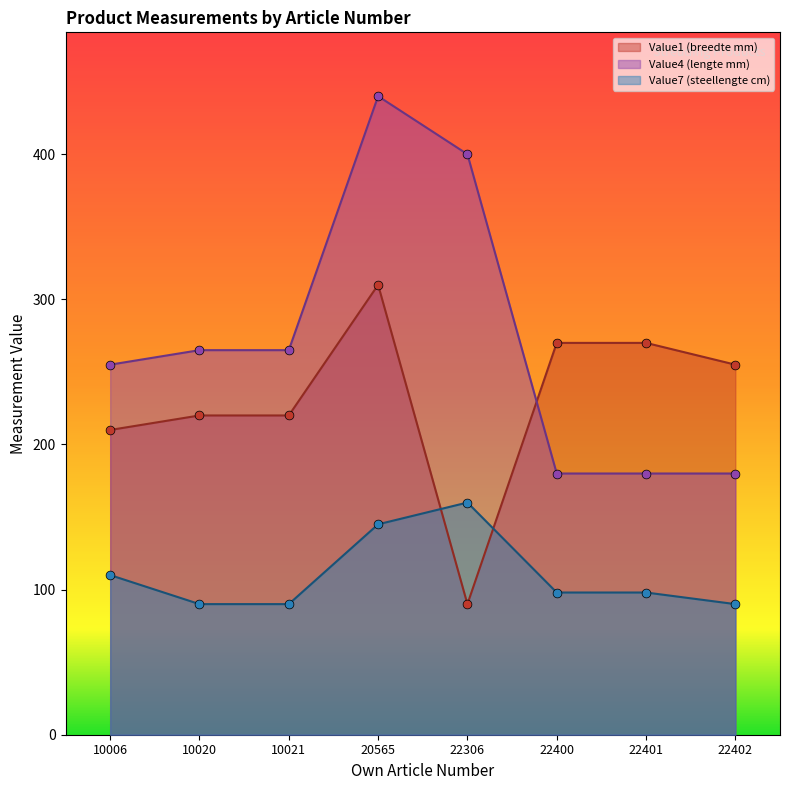

Which series has the widest spread of Y values?

Value4 (lengte mm)